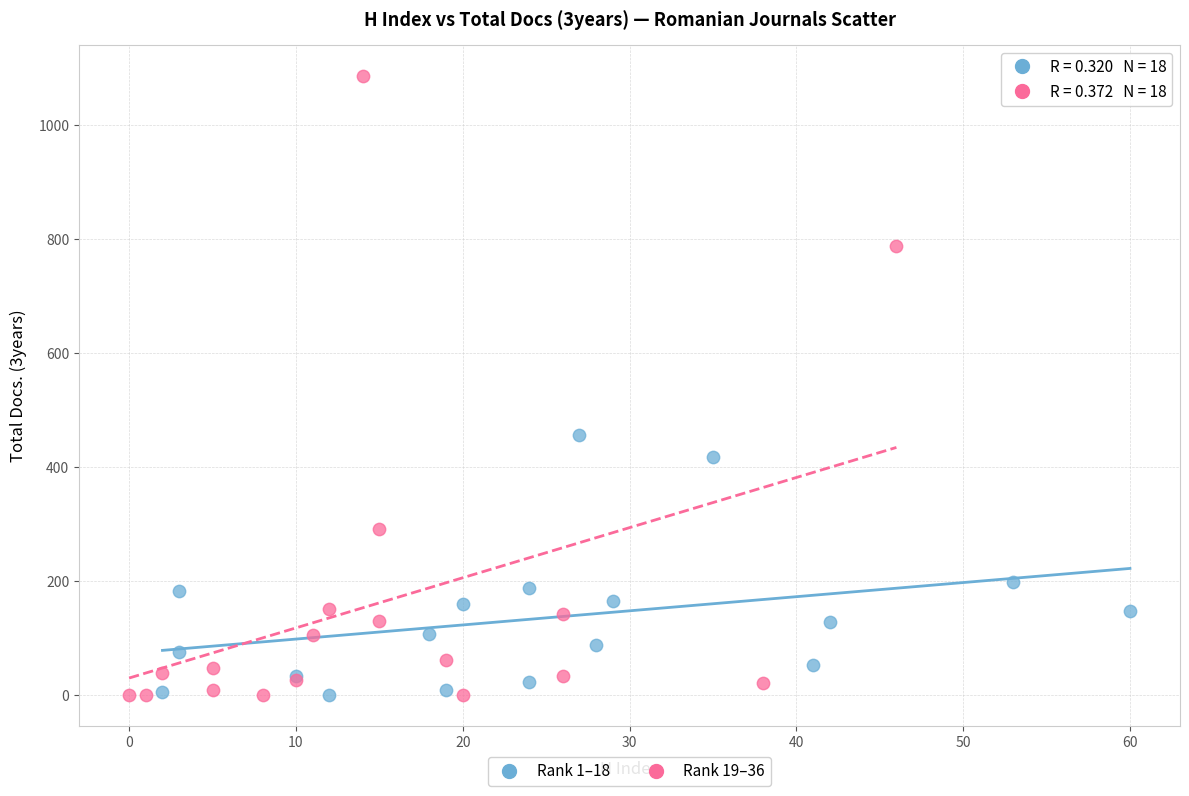

Which series reaches the maximum Y coordinate?

Rank 19–36